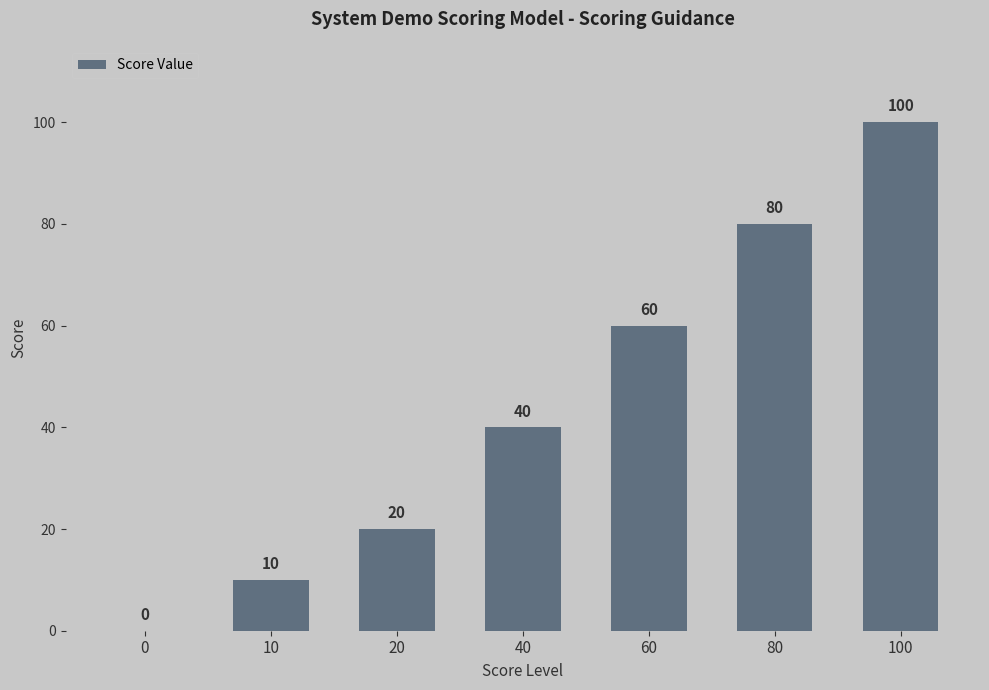

Between 0 and 80, which is larger?

80